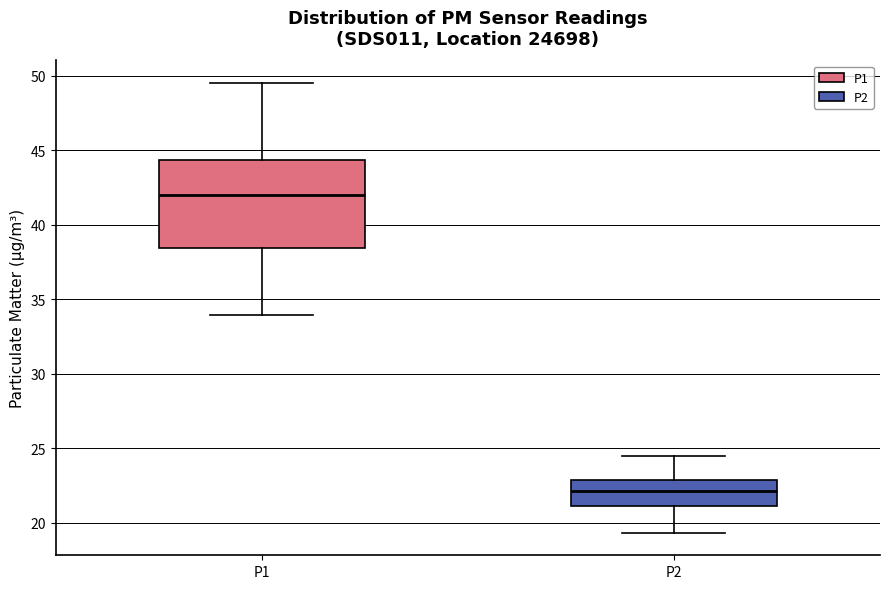

Reading left to right, read every box against the y-axis: the position of its median line, the range the box covers, and the ends of its whiskers. The values are not printed on the chart, so give them approximately, as read against the axis.

P1: median 42.0, box 38.5 to 44.5, whiskers 34.0 to 49.5
P2: median 22.0, box 21.0 to 23.0, whiskers 19.5 to 24.5